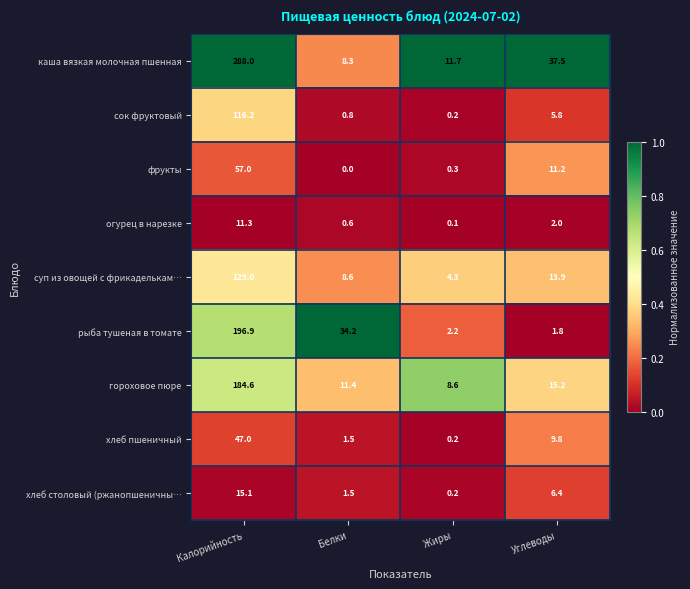

What is the greatest value displayed?

288.0